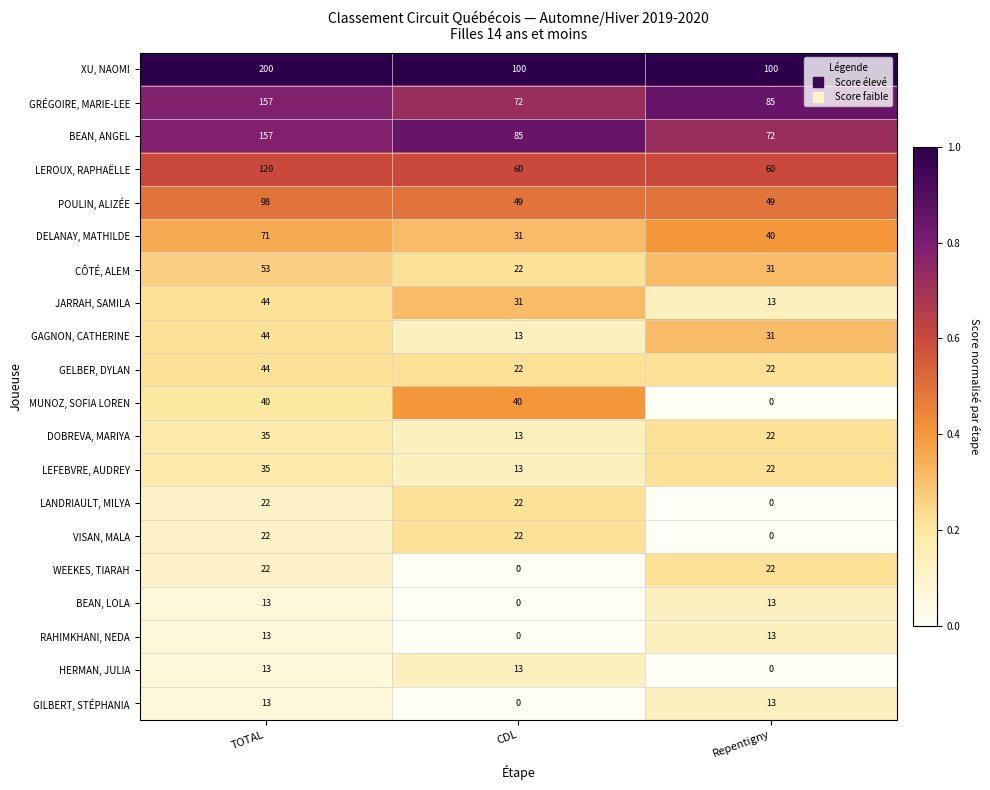

What is the total value across all series at CDL?

608